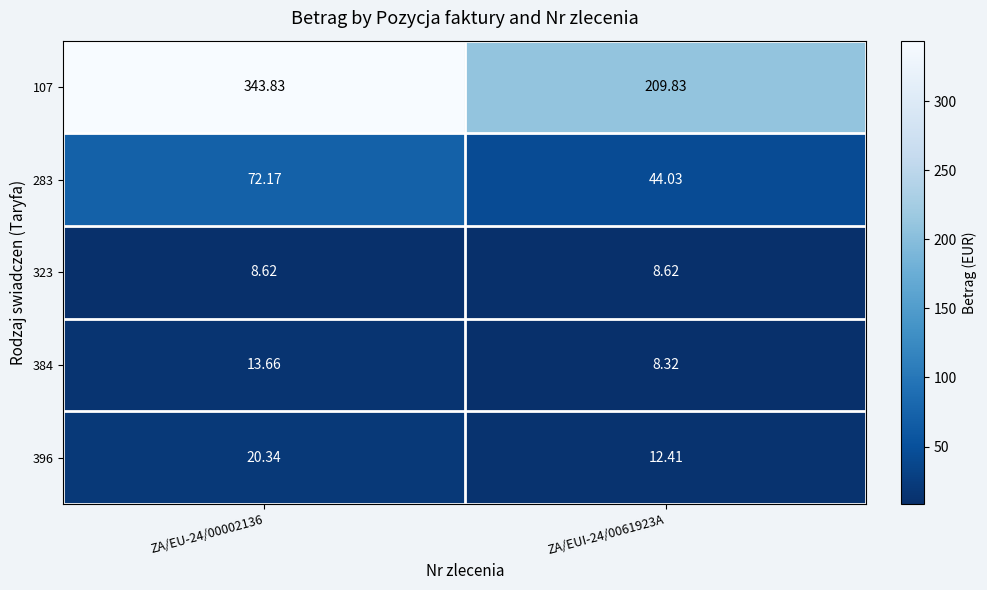

Is the value of 107 at ZA/EUI-24/0061923A greater than the value of 323 at ZA/EUI-24/0061923A?

Yes